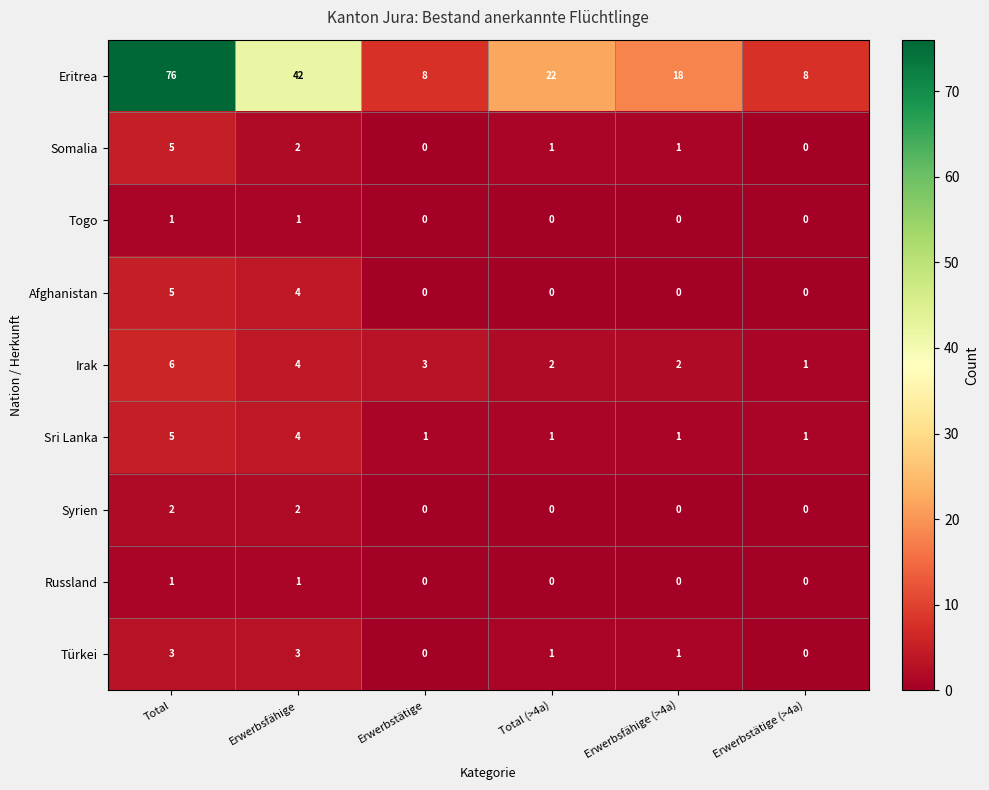

The value of Russland at Erwerbstätige is 1. True or false?

False